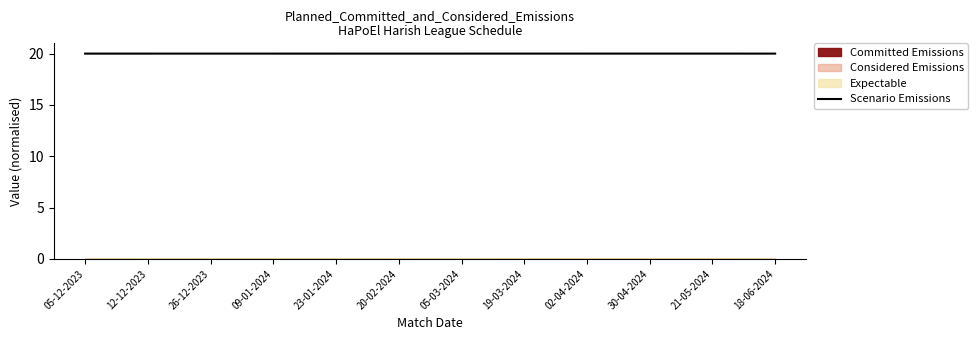

How many lines are shown in the chart?

1